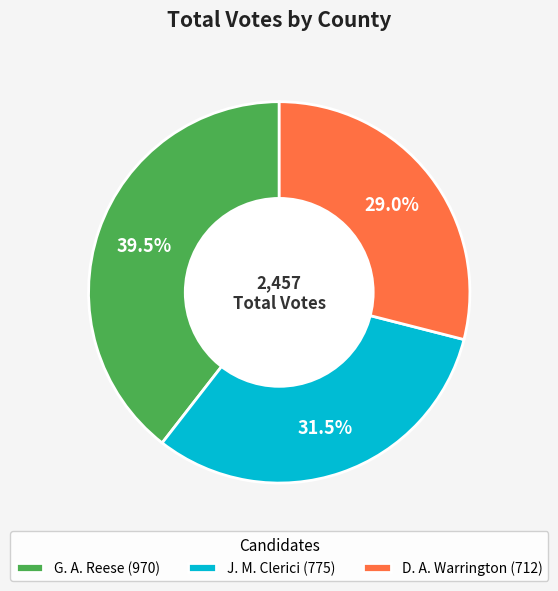

Does any single category account for the majority?

No